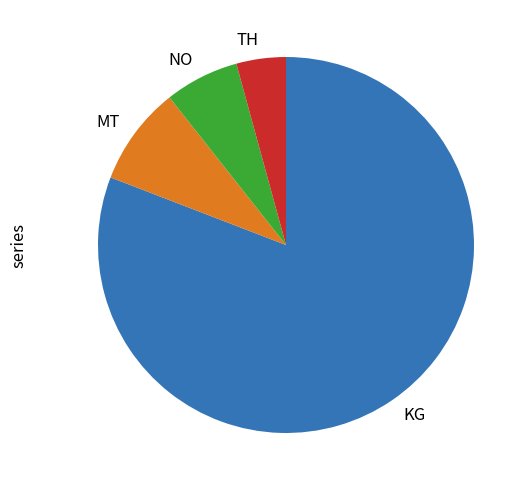

Count the number of slices in the pie.

4